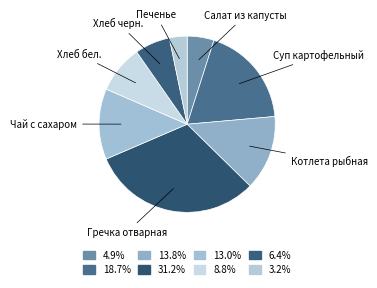

Does any single category account for the majority?

No